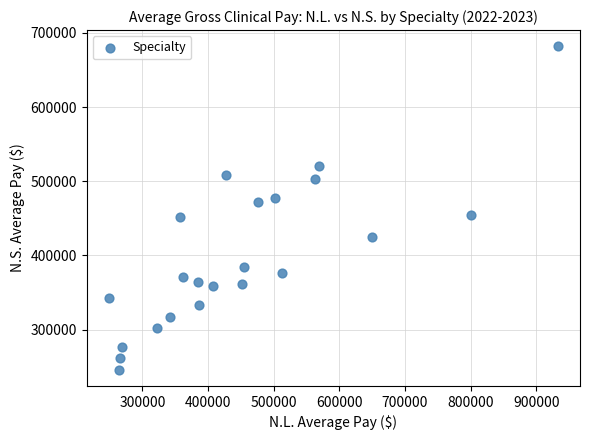

What is the range of Y values (max minus min)?

436075.2